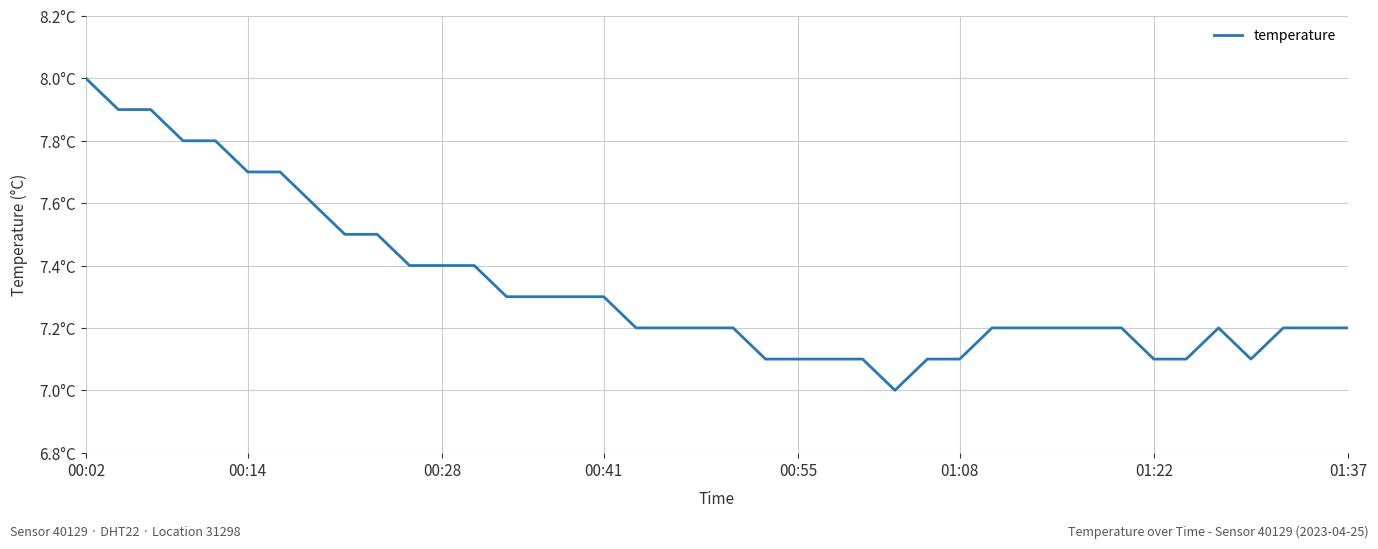

What is the value of the 11th point from the left?

7.4